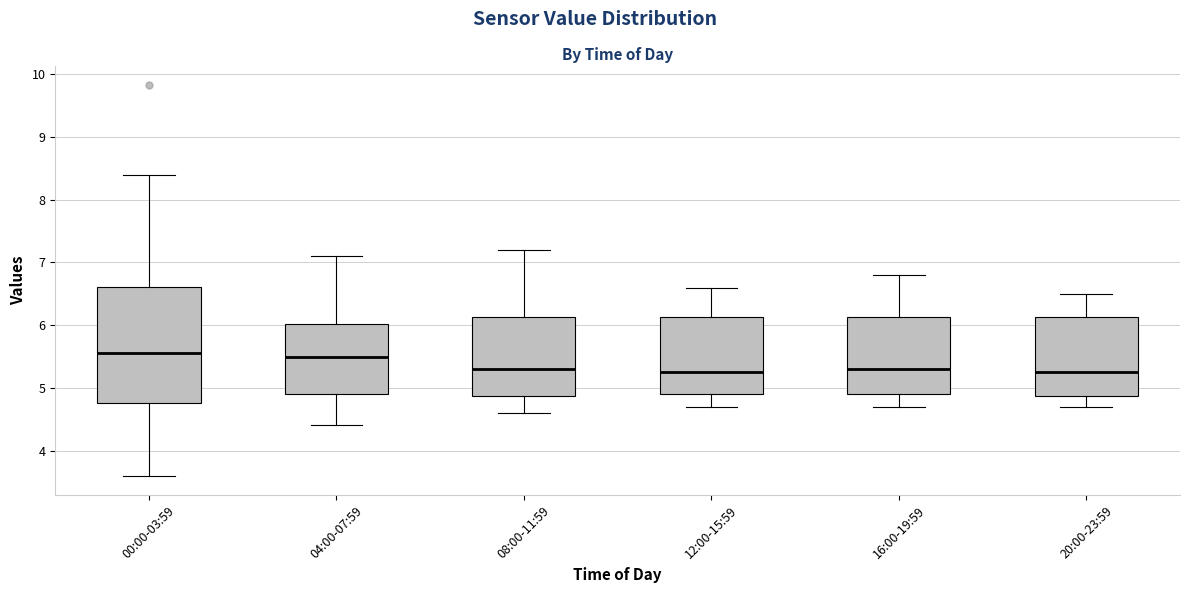

Comparing the boxes themselves (not the whiskers), which one is the tallest?

00:00-03:59